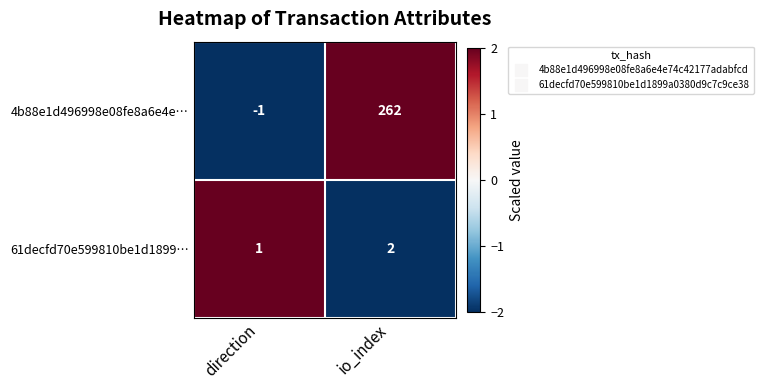

What is the difference between the maximum and minimum values in the 4b88e1d496998e08fe8a6e4e… series?

263